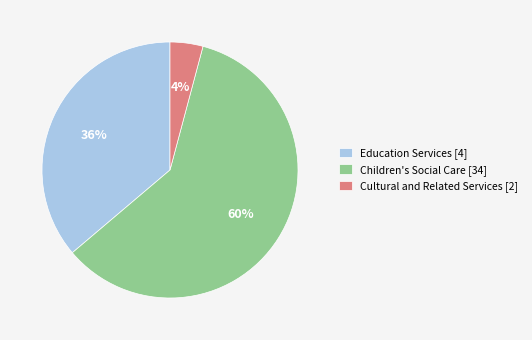

Count the number of slices in the pie.

3